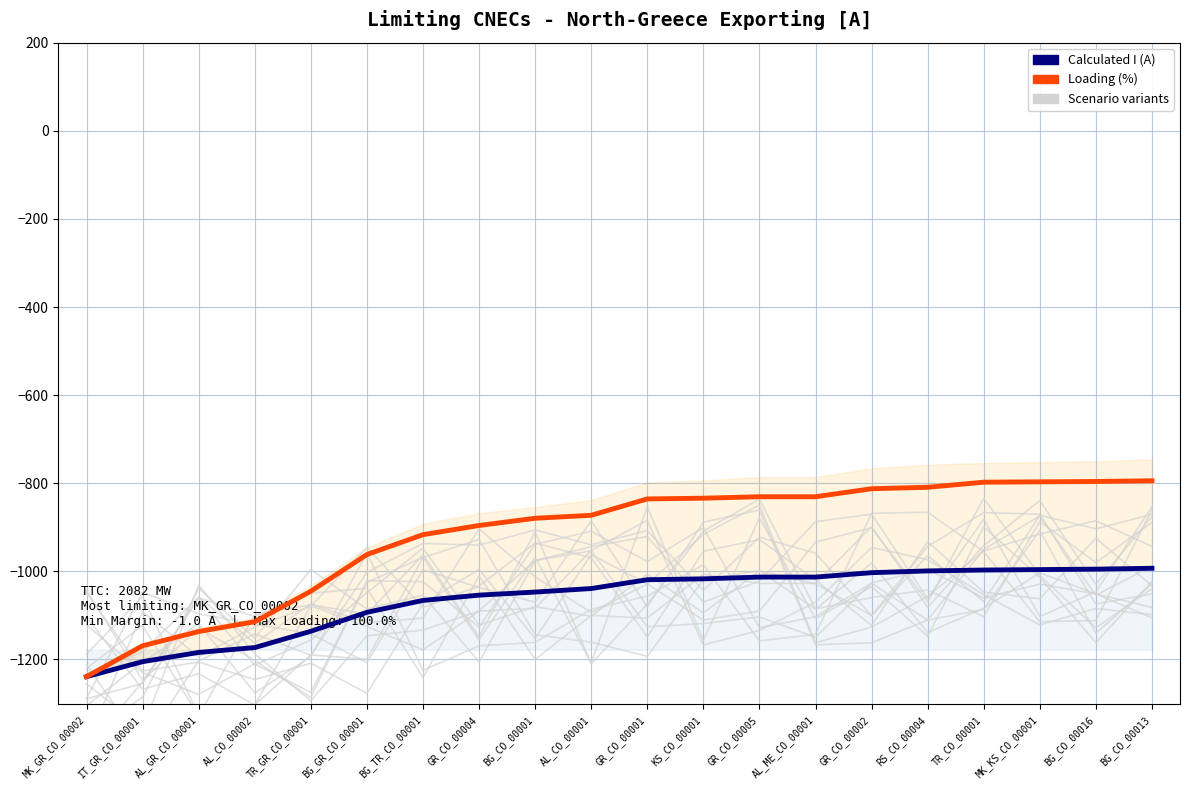

Is this an area chart (filled region under the line)?

No